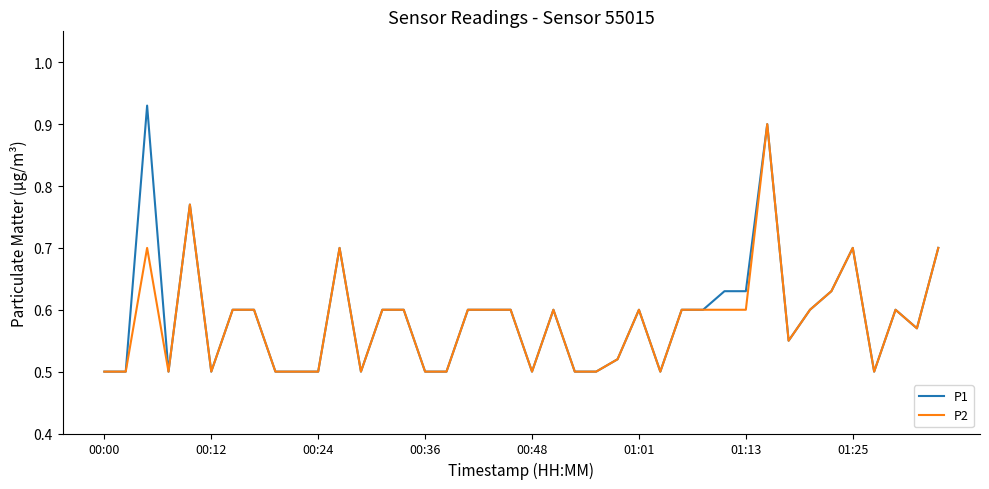

Which series has the largest range (max minus min)?

P1